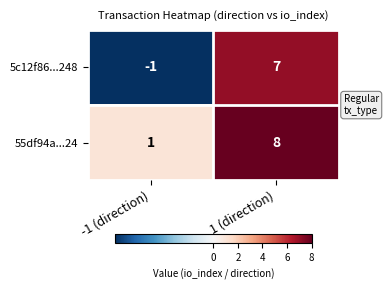

Which series changed the most between -1 (direction) and 1 (direction)?

5c12f86...248